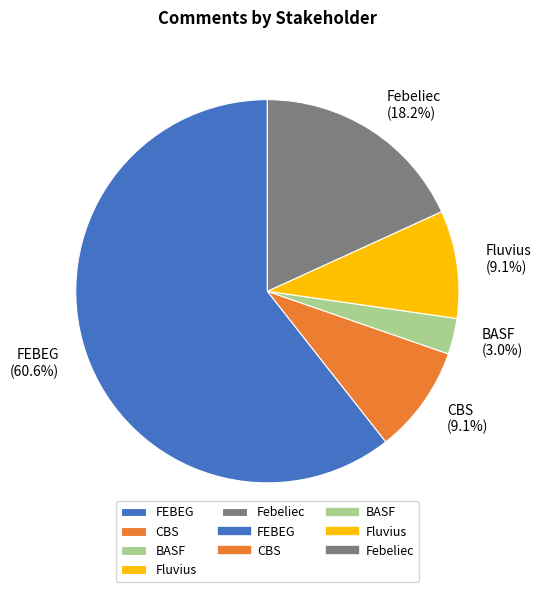

Count the number of slices in the pie.

5